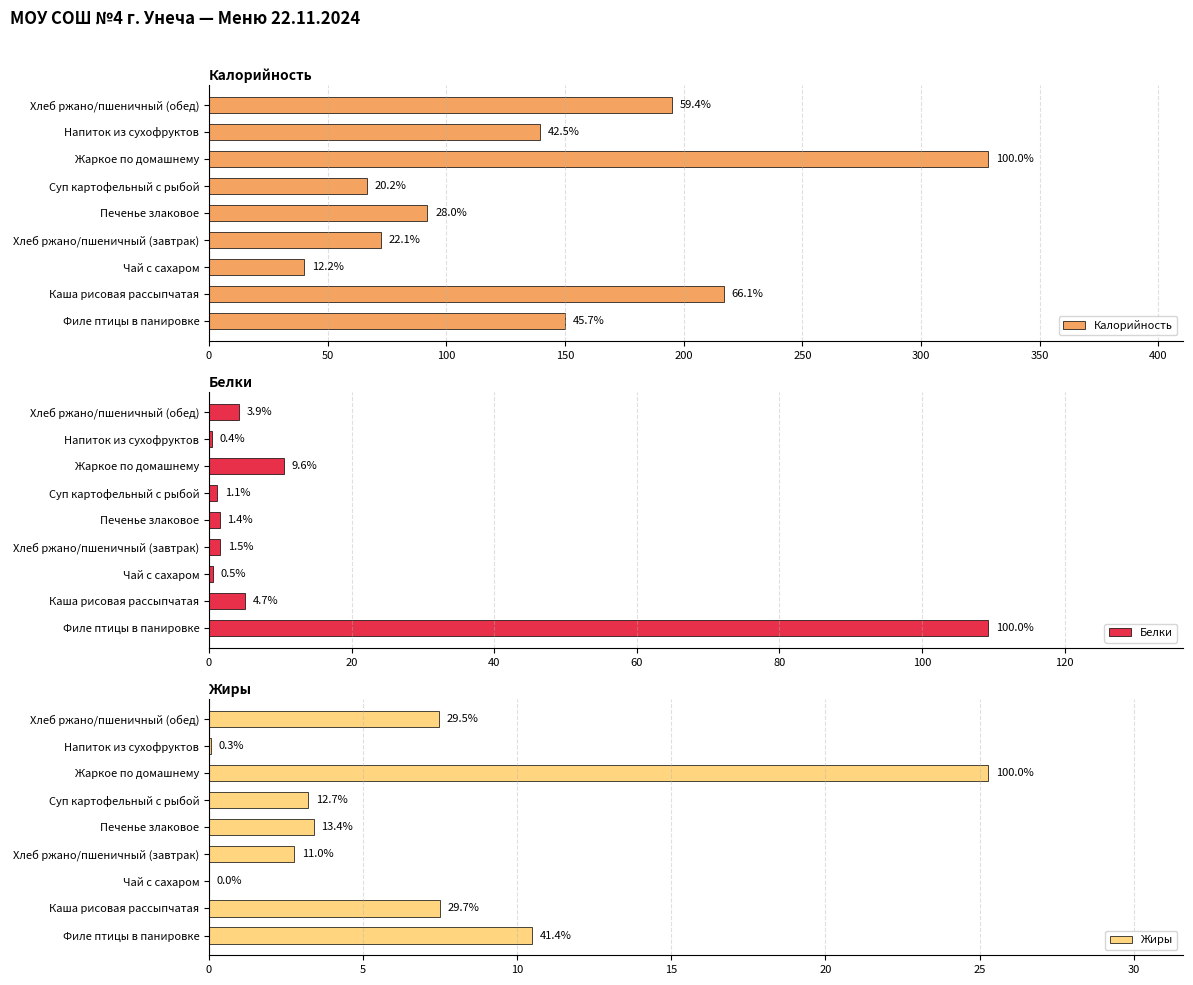

Does the chart contain stacked bars?

No